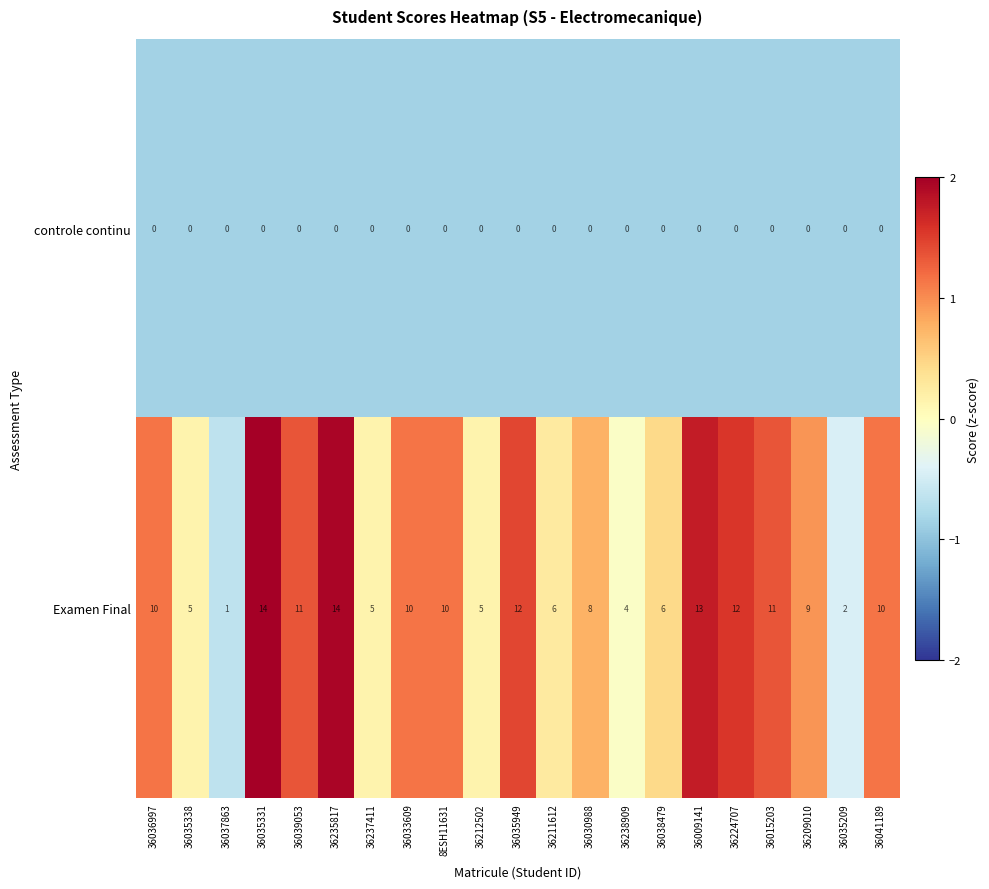

How many distinct data groups are displayed?

2